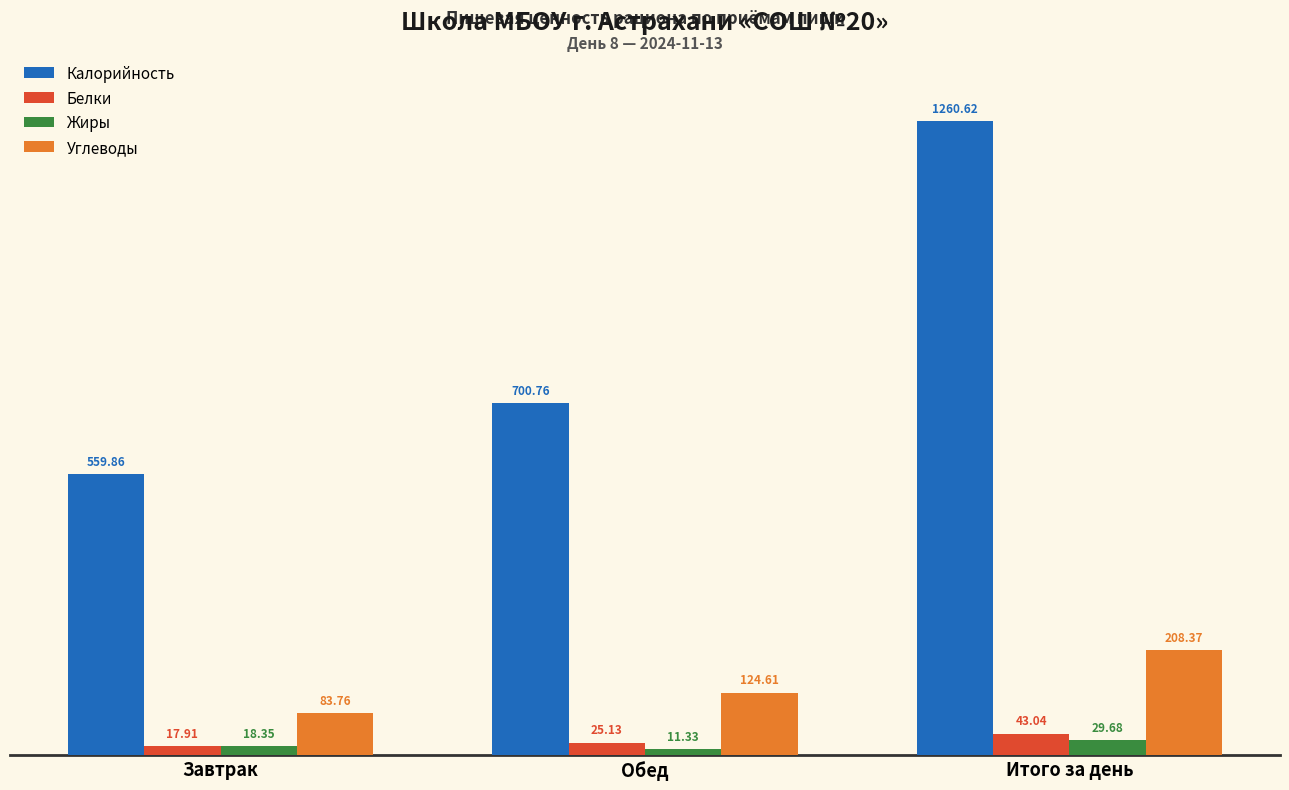

Count the number of data series in this chart.

4